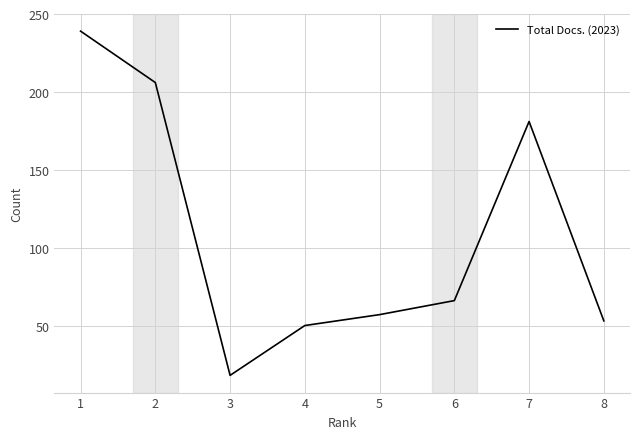

List the labels in order of value, largest first.

1, 2, 7, 6, 5, 8, 4, 3